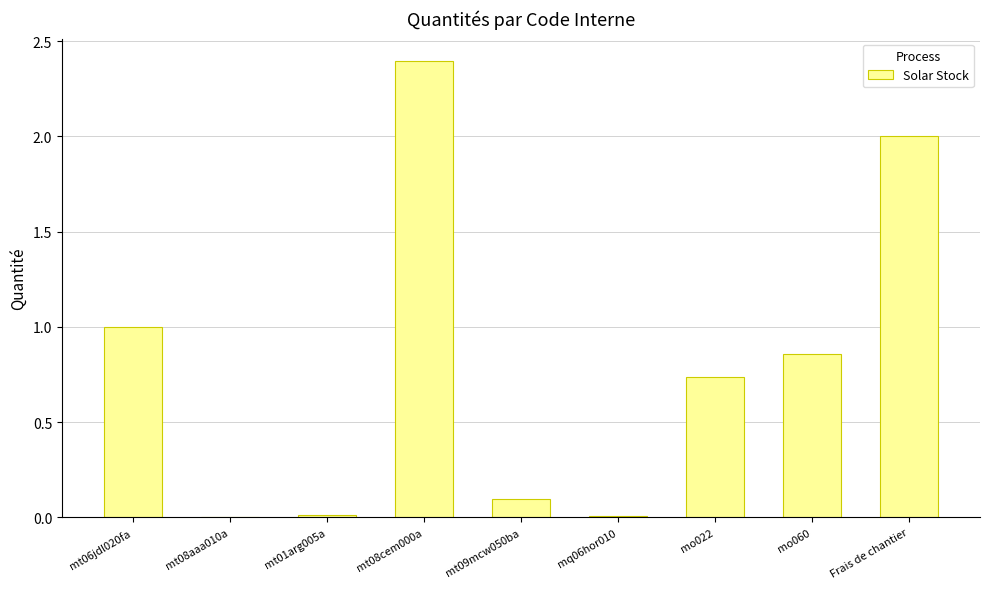

Does the chart contain stacked bars?

No